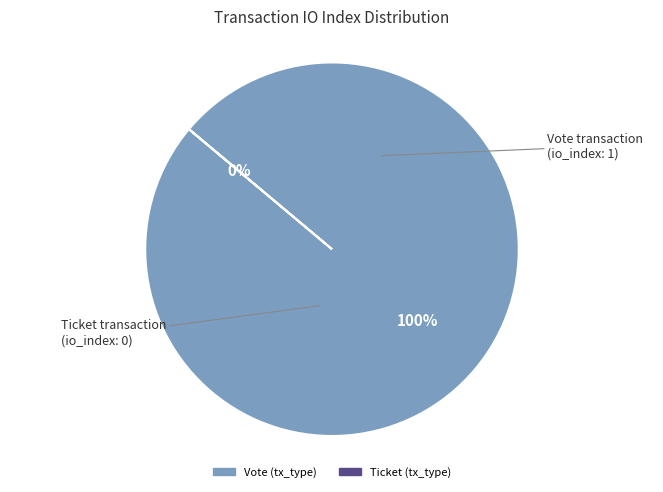

Rank the categories by value from highest to lowest.

Vote (tx_type), Ticket (tx_type)